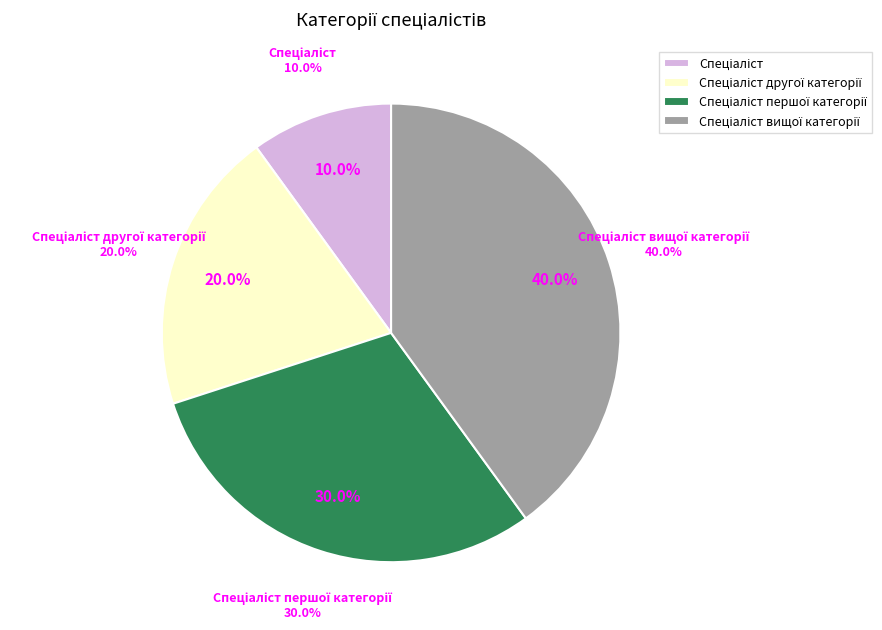

What is the ratio of the value at Спеціаліст першої категорії to the value at Спеціаліст?

3.0